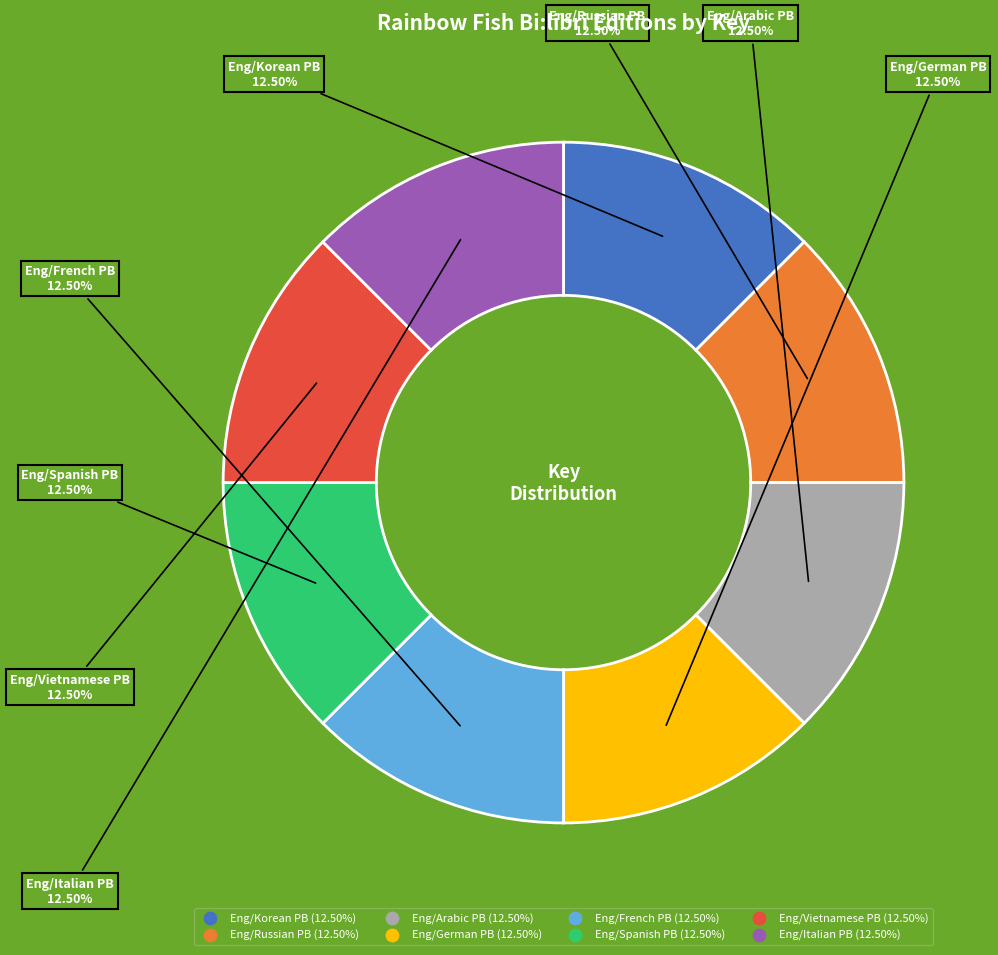

Approximately how many times larger is the value at Eng/French PB compared to Eng/Arabic PB?

1.0